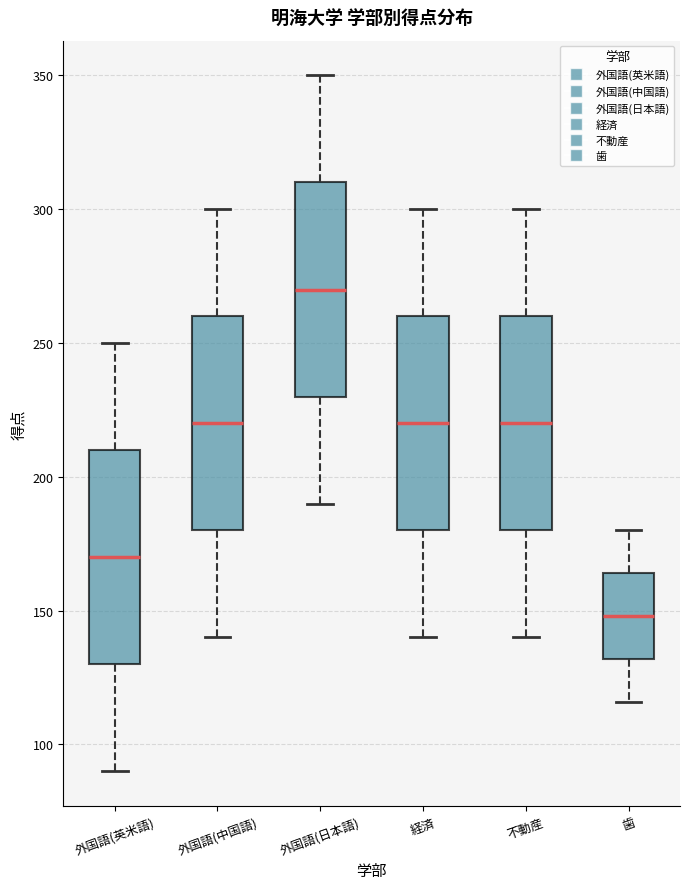

Reading left to right, read every box against the y-axis: the position of its median line, the range the box covers, and the ends of its whiskers. The values are not printed on the chart, so give them approximately, as read against the axis.

外国語(英米語): median 170, box 130 to 210, whiskers 90 to 250
外国語(中国語): median 220, box 180 to 260, whiskers 140 to 300
外国語(日本語): median 270, box 230 to 310, whiskers 190 to 350
経済: median 220, box 180 to 260, whiskers 140 to 300
不動産: median 220, box 180 to 260, whiskers 140 to 300
歯: median 150, box 130 to 165, whiskers 115 to 180